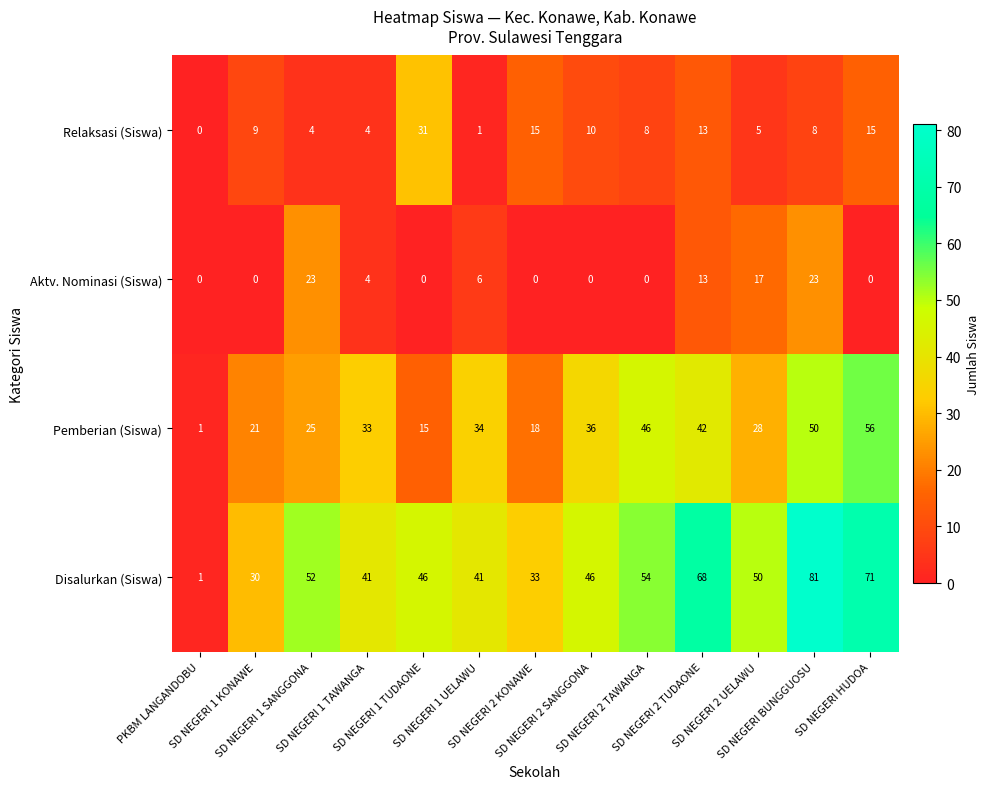

Which series has the largest total across all categories?

Disalurkan (Siswa)